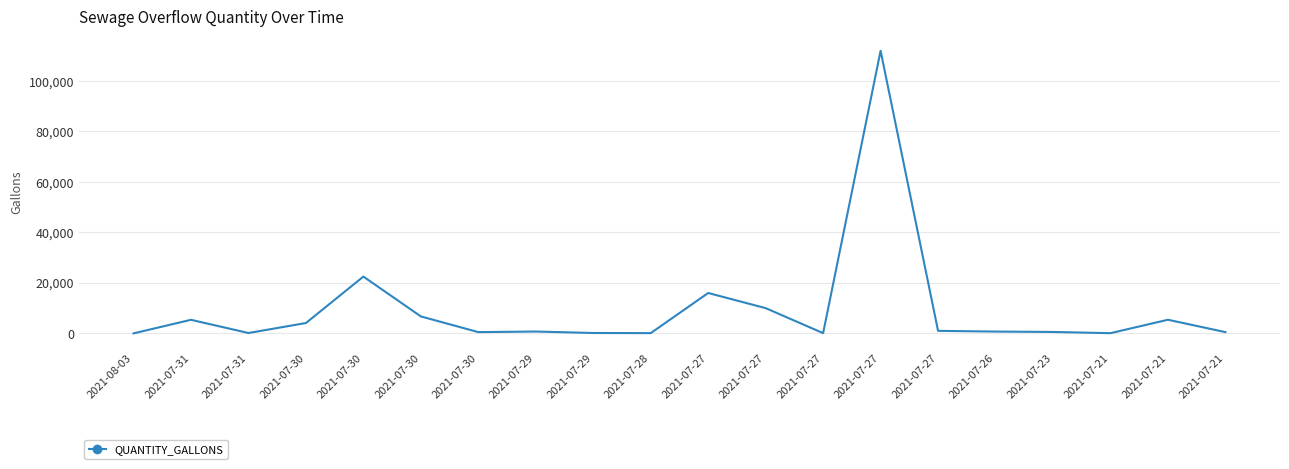

What is the label of the 3rd point from the right?

2021-07-21